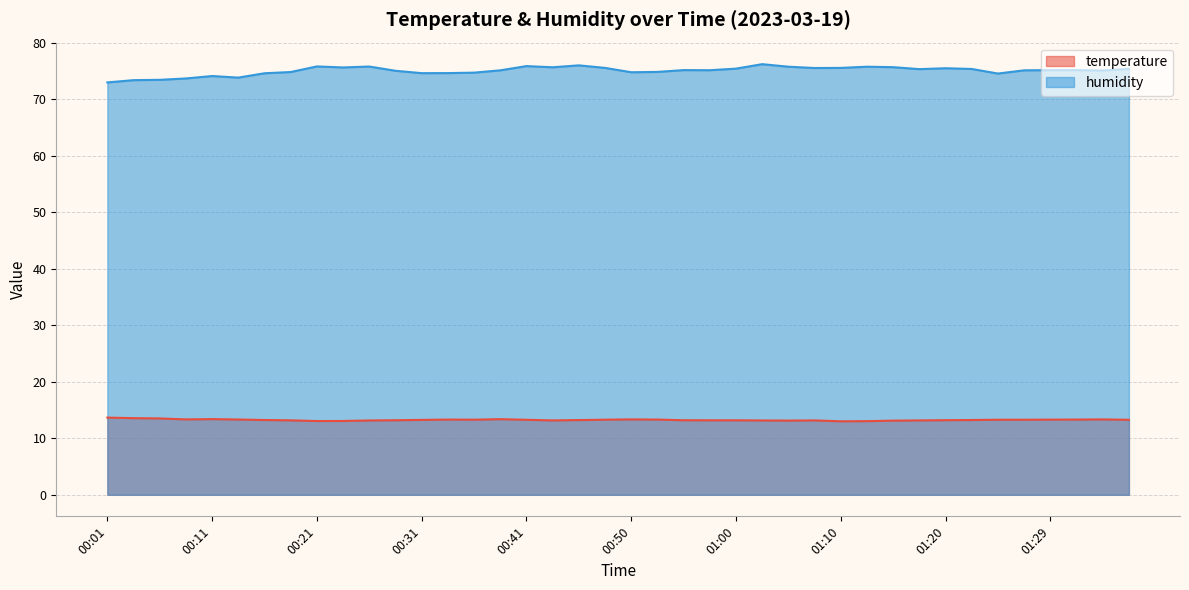

List the series in order of their overall mean, highest first.

humidity, temperature